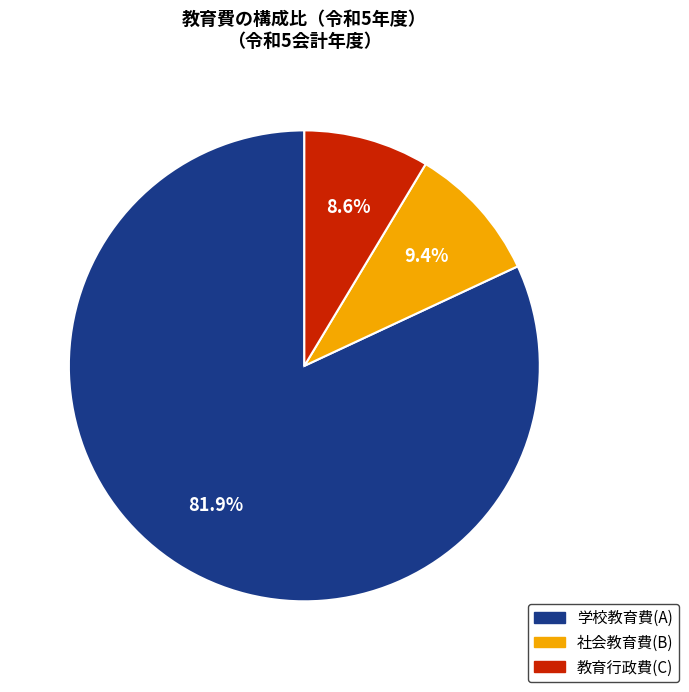

How many segments does this pie chart have?

3